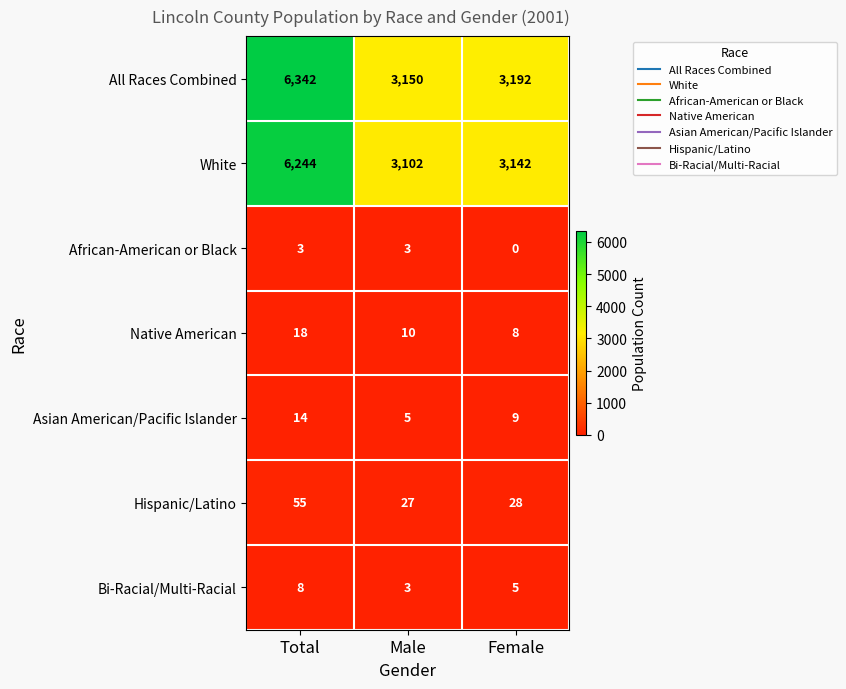

How many series are shown in this chart?

7